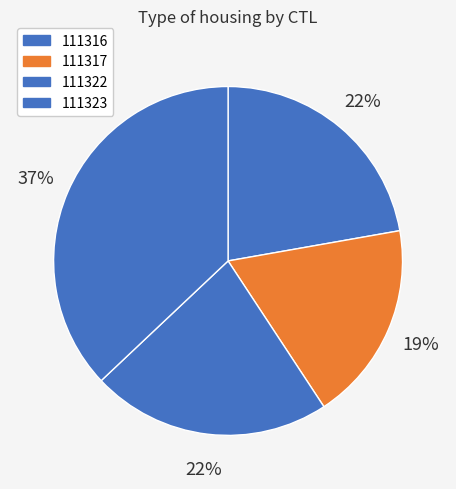

What is the change in value from 111317 to 111322?

+1